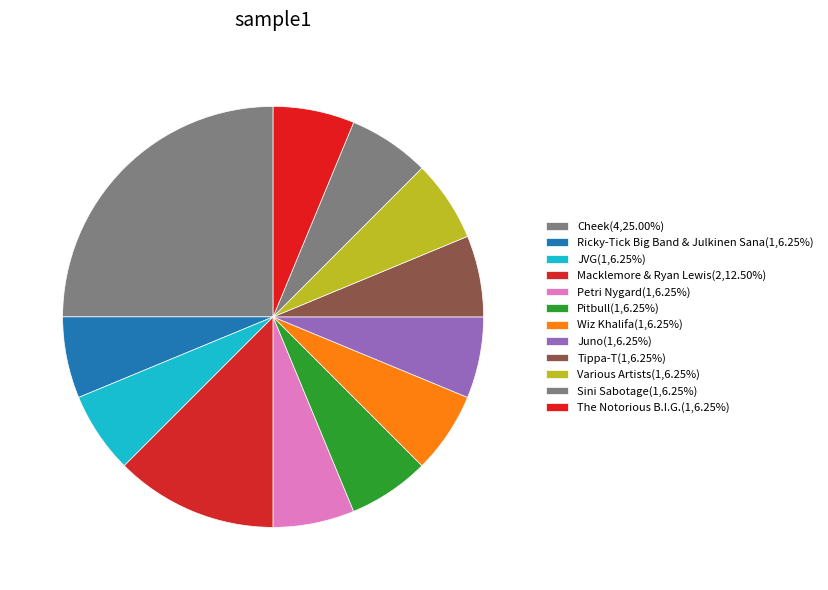

How many slices are in this pie chart?

12